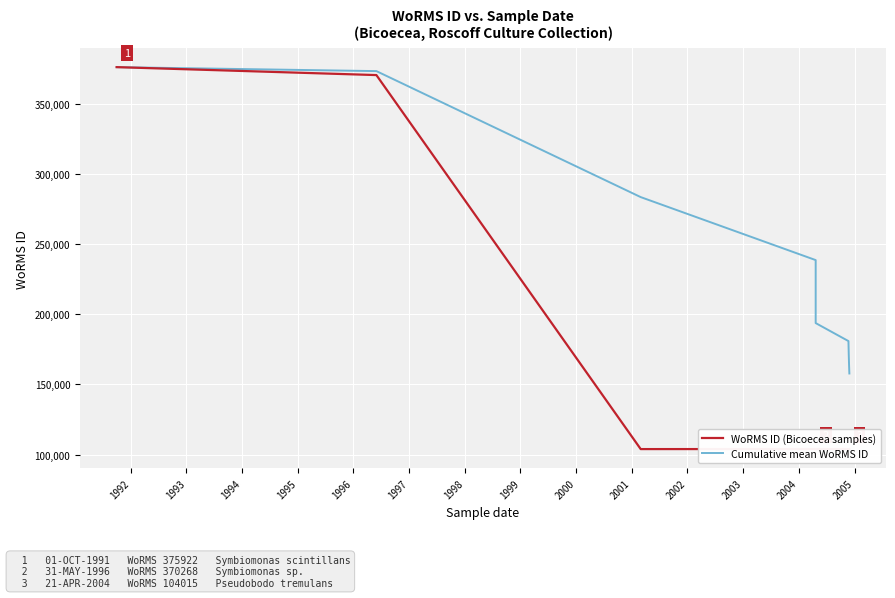

What is the minimum value for WoRMS ID (Bicoecea samples)?

103989.0